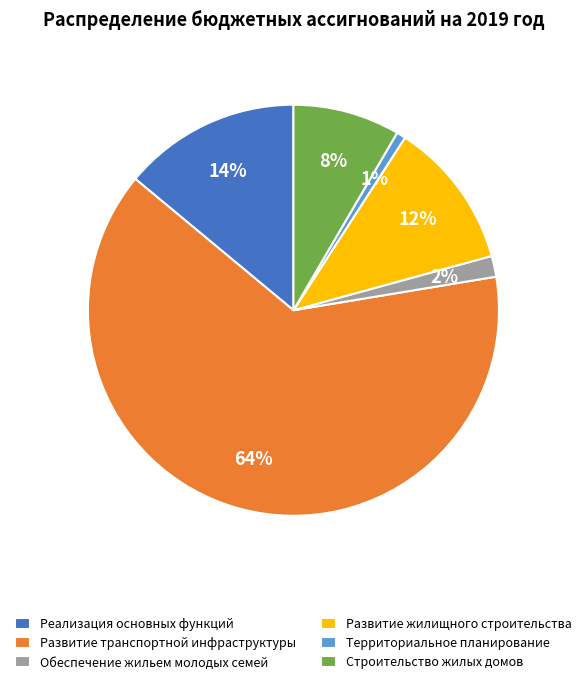

What percentage is the Развитие жилищного строительства slice, to the nearest percent?

12%